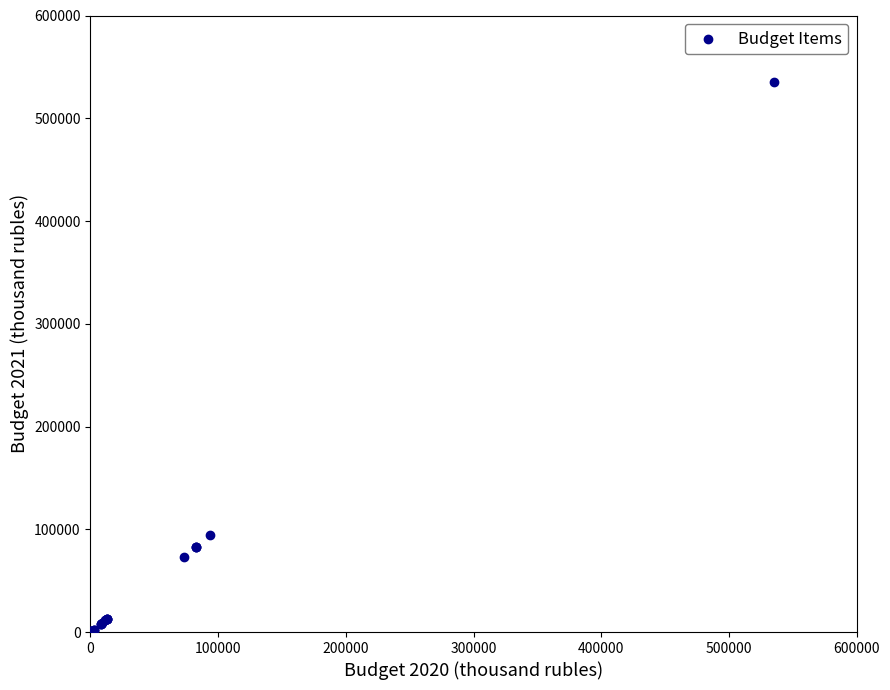

What Y value in the scatter plot is closest to 267668?

94038.4